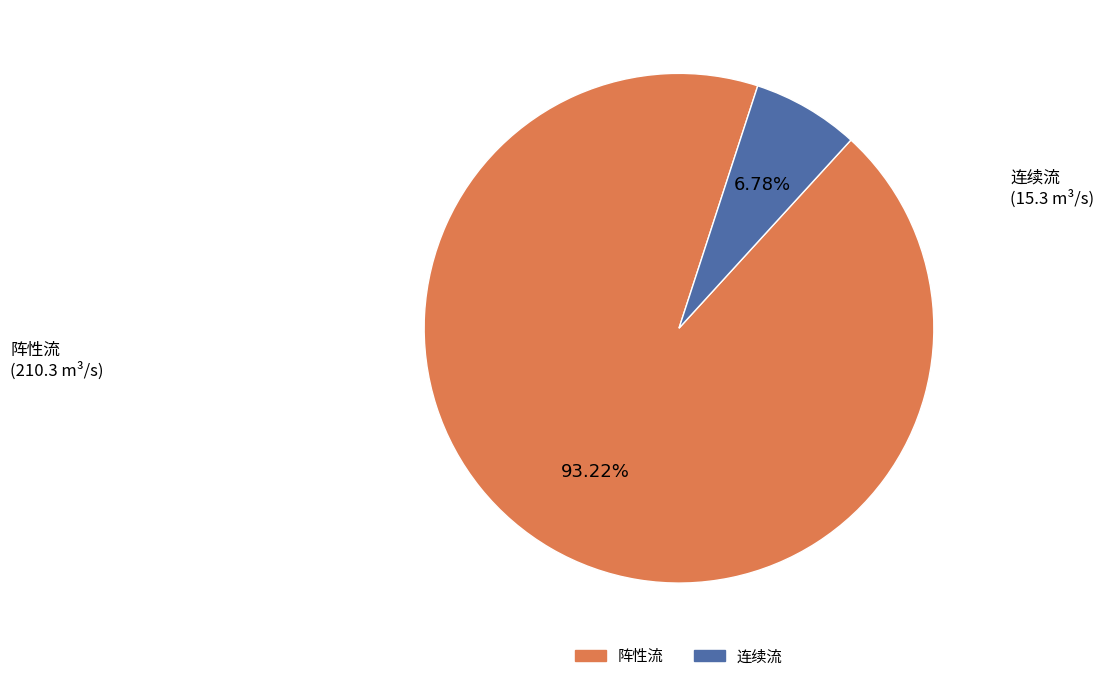

The 阵性流 slice represents 86% of the pie. True or false?

False